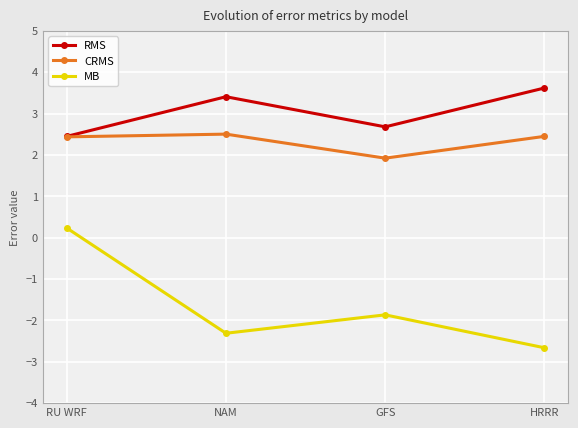

What are all the series names shown in the legend?

RMS, CRMS, MB